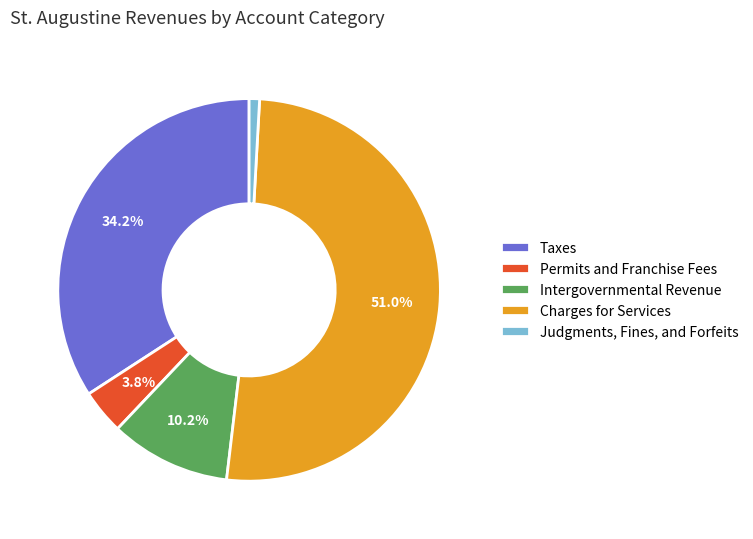

Which slice represents more than half of the pie?

Charges for Services